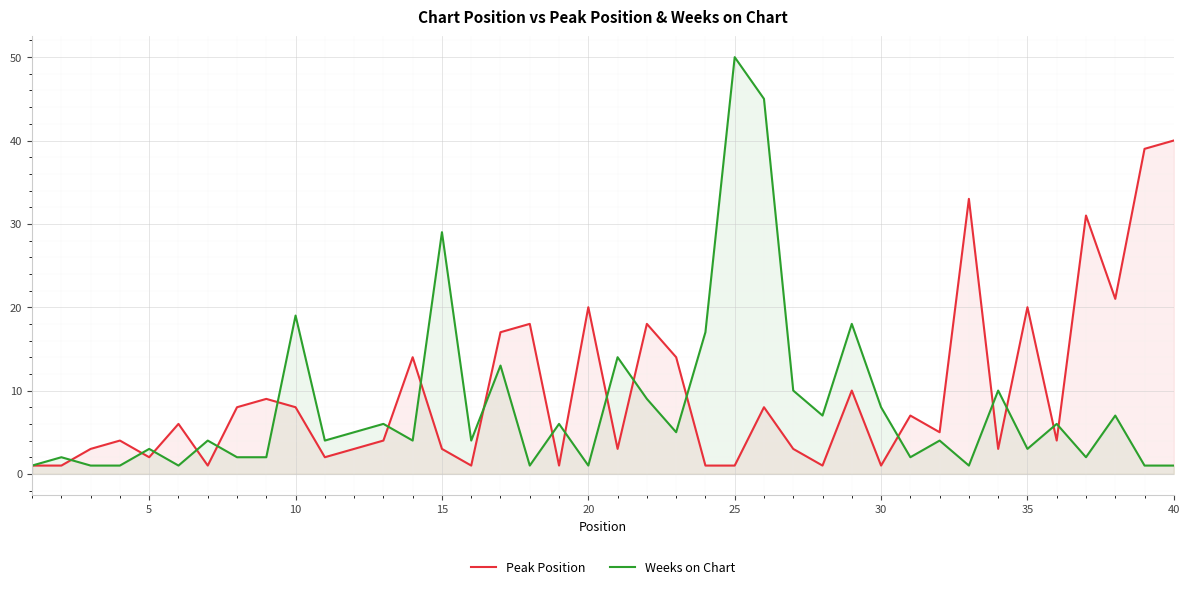

What is the difference between the maximum and minimum values in the Peak Position series?

39